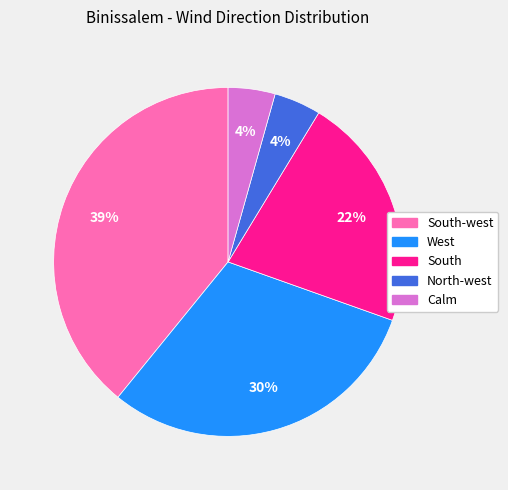

What is the largest slice in the pie chart?

South-west